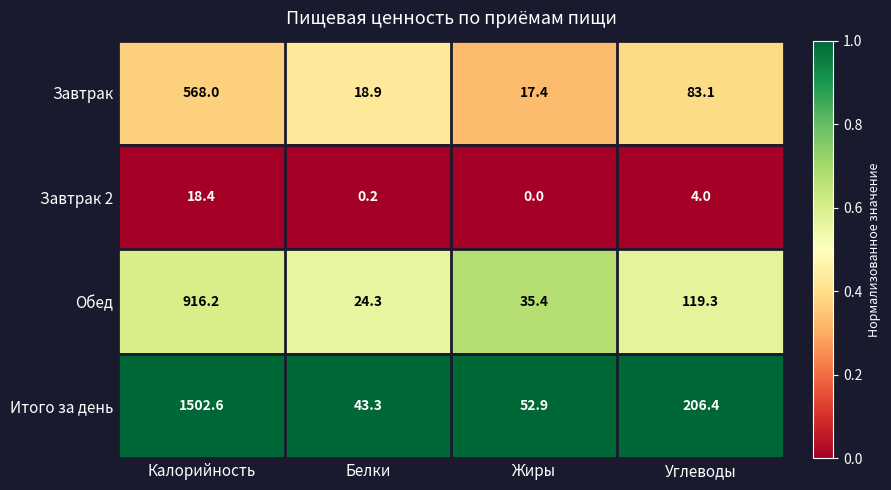

At which label does Итого за день reach its peak?

Калорийность